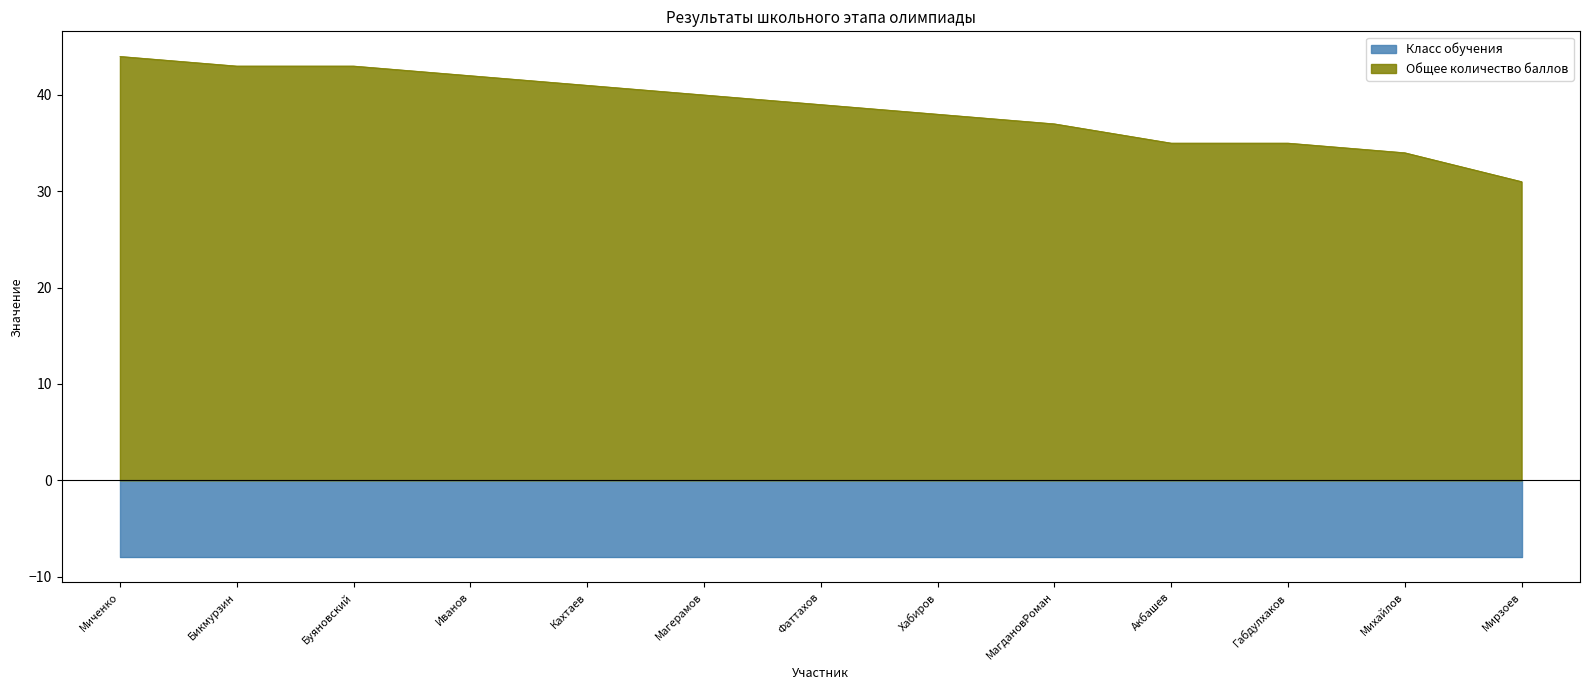

What is the minimum value for Класс обучения?

8